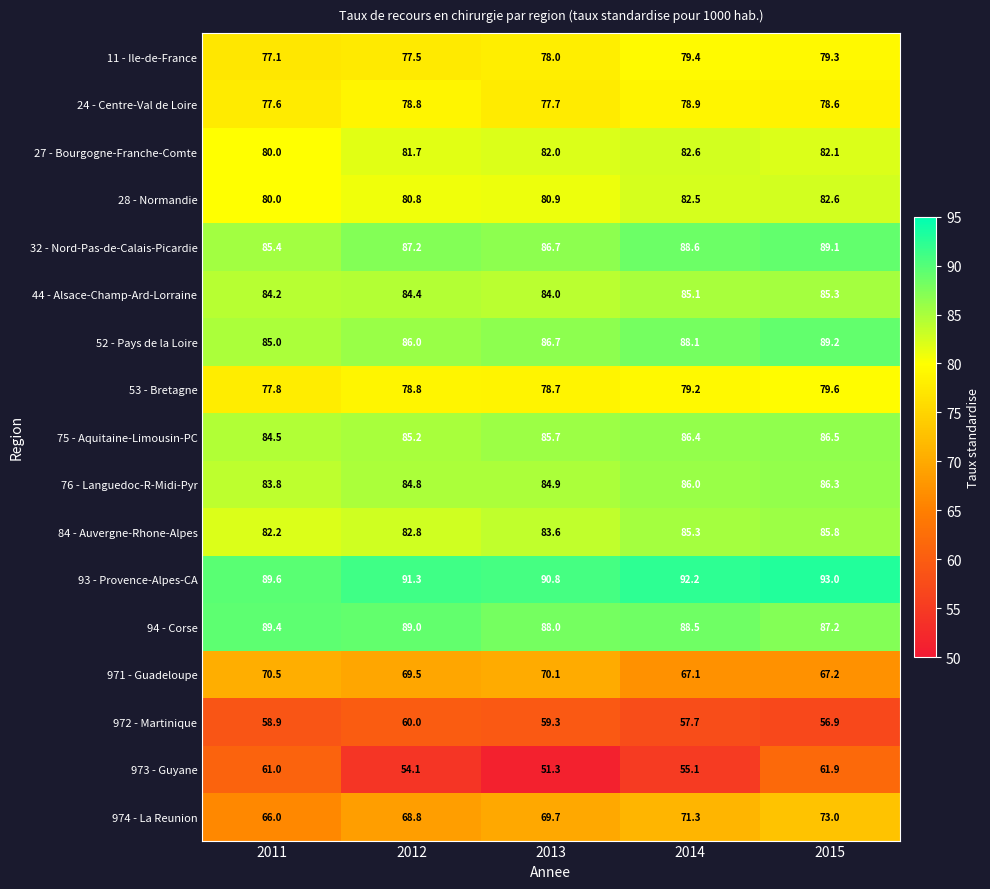

Between 2014 and 2015, which series saw the biggest shift?

973 - Guyane